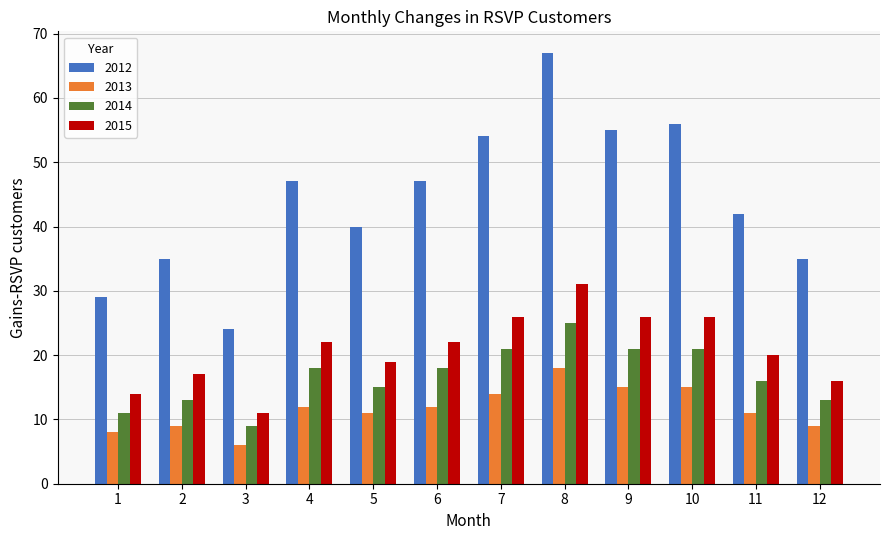

What is the total value across all series at 6?

99